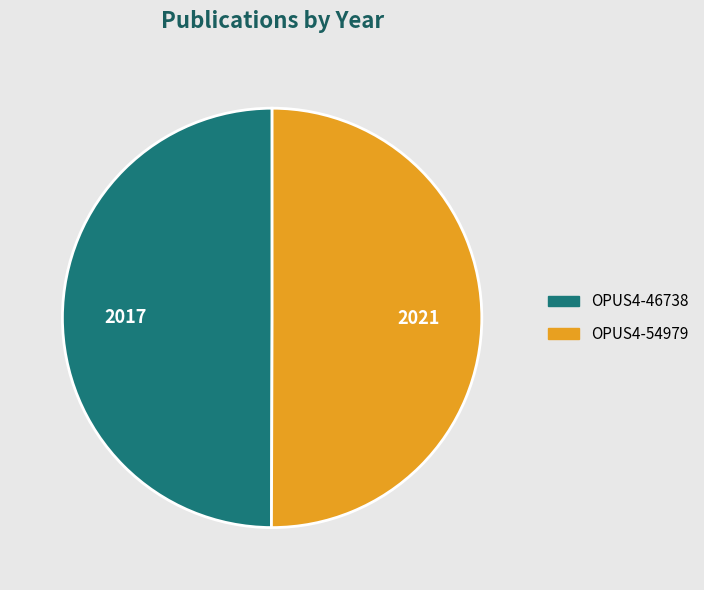

Is it true that OPUS4-54979 is 50% of the pie?

True